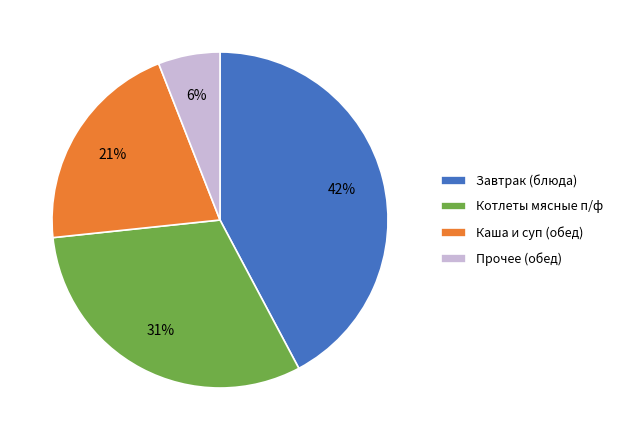

True or false: Завтрак (блюда) accounts for 42% of the total.

True